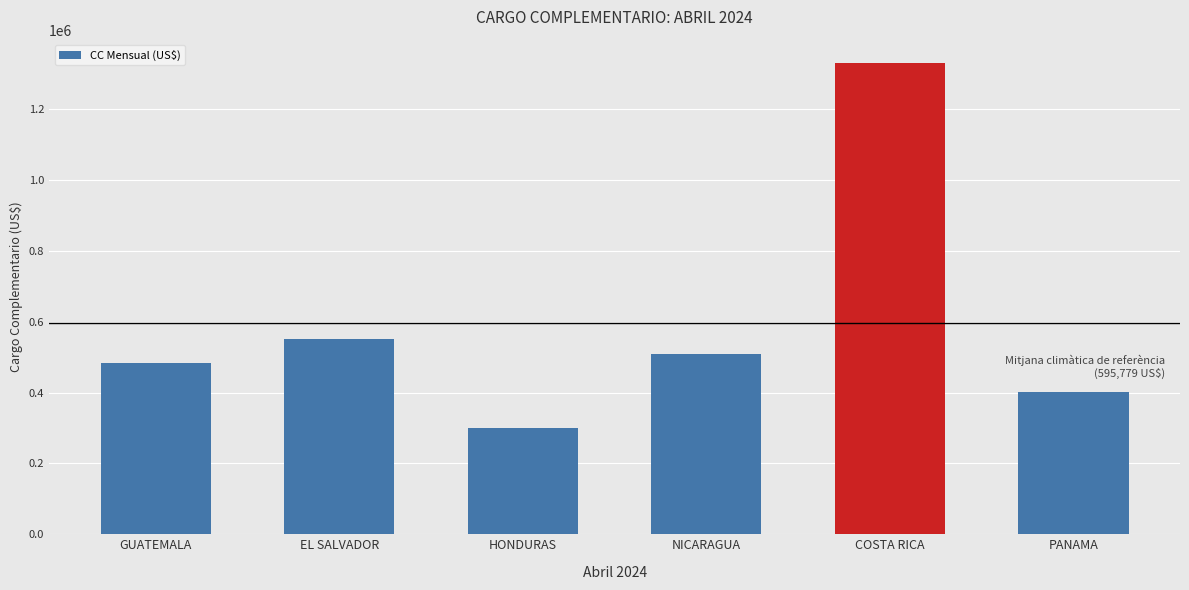

How many bars are there in total?

6